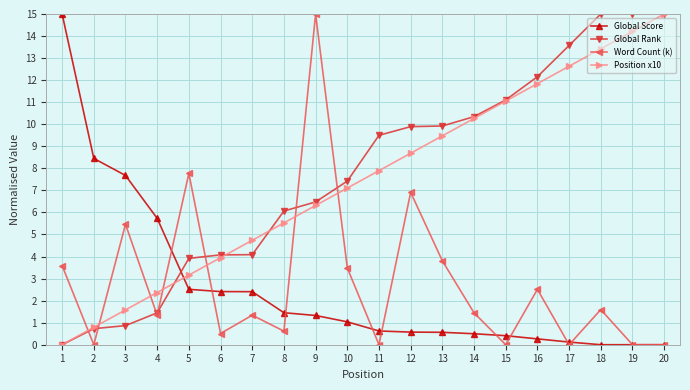

True or false: Position x10 has a value of 5.5 at 8.

True